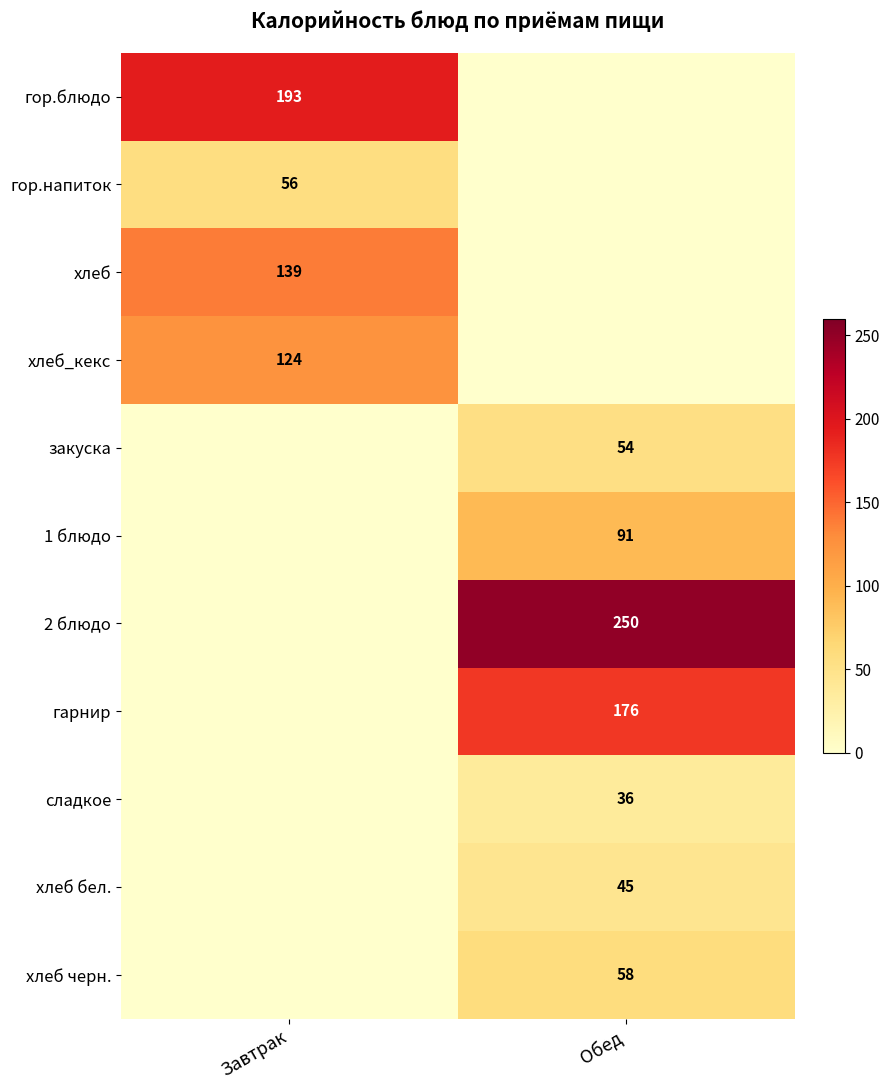

Is the value of хлеб бел. at Обед greater than the value of гор.напиток at Завтрак?

No